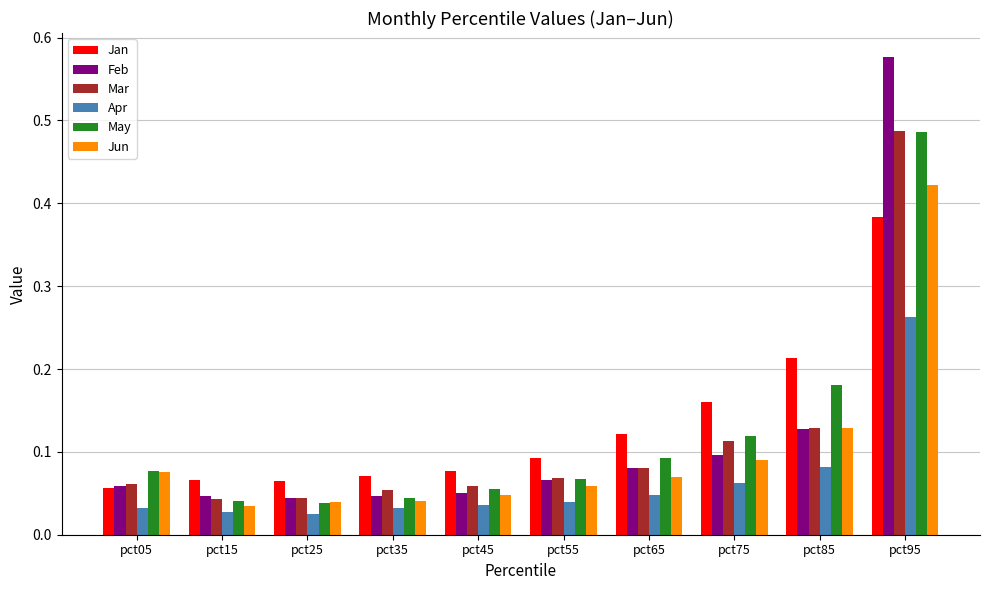

At how many categories does at least one series exceed 0?

10